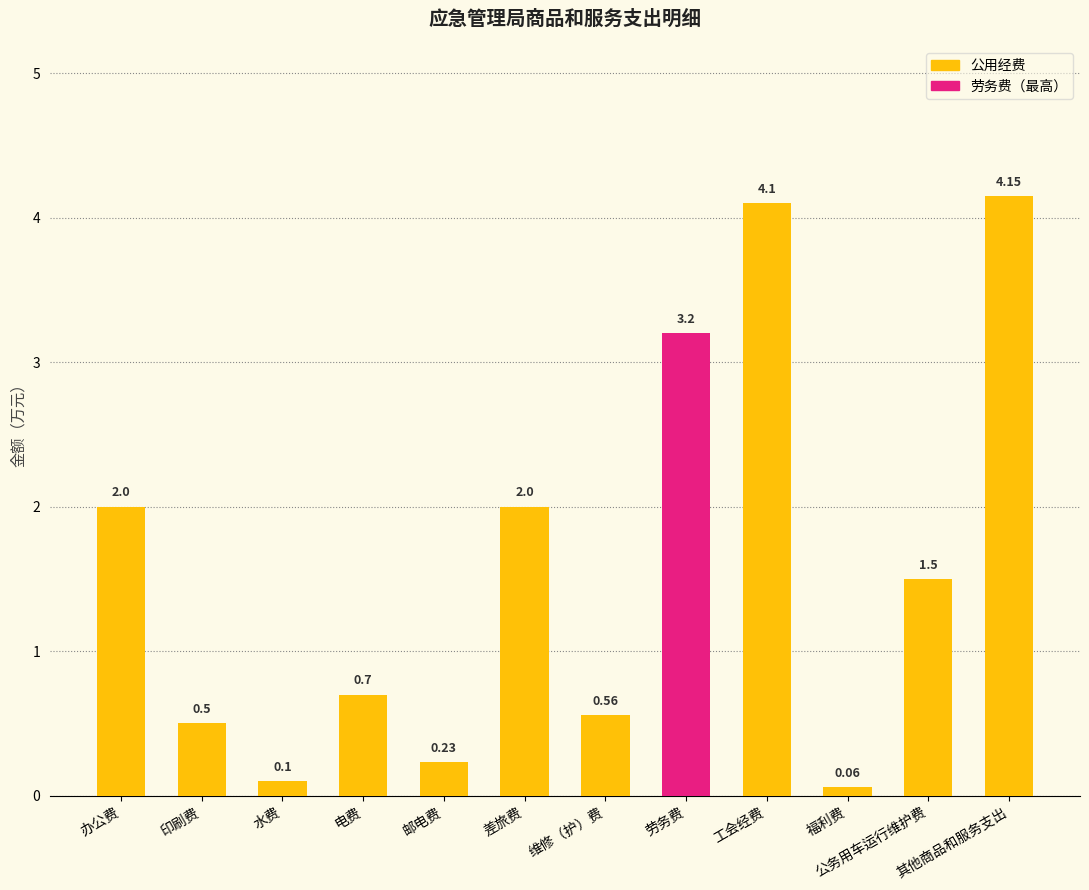

What is the change in value from 印刷费 to 劳务费?

+2.7